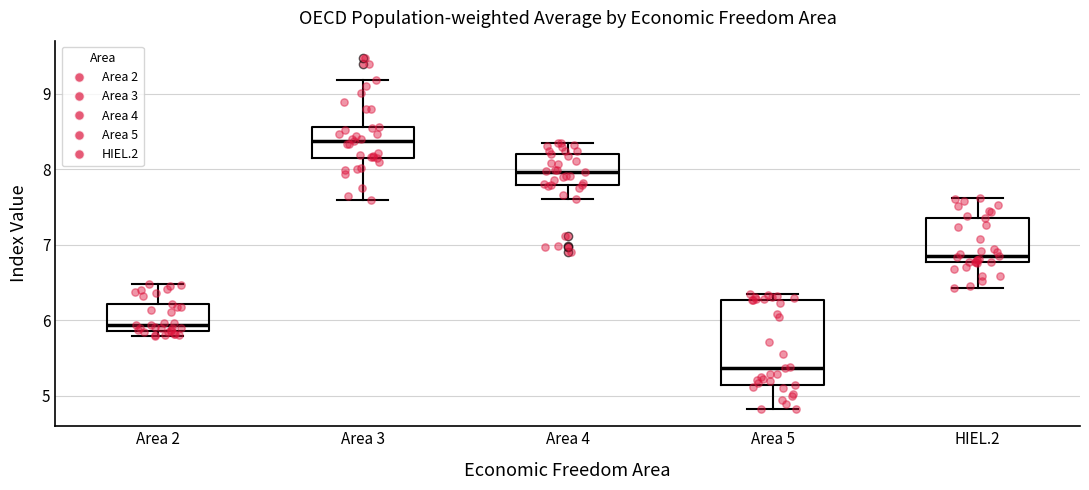

Where does the upper whisker of the box for Area 2 end on the y-axis? The values are not printed on the chart, so give them approximately, as read against the axis.

6.5